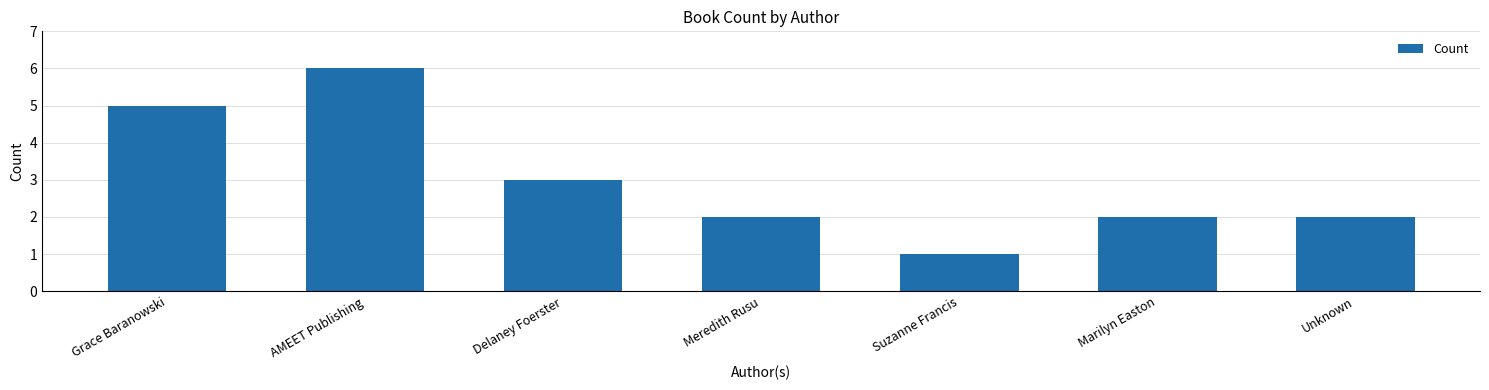

Reading right to left, what are all the values shown in this chart?

Unknown=2	Marilyn Easton=2	Suzanne Francis=1	Meredith Rusu=2	Delaney Foerster=3	AMEET Publishing=6	Grace Baranowski=5